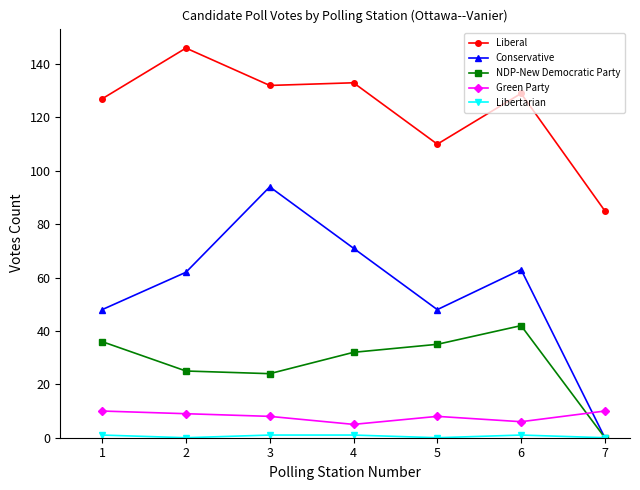

What is the greatest value displayed?

146